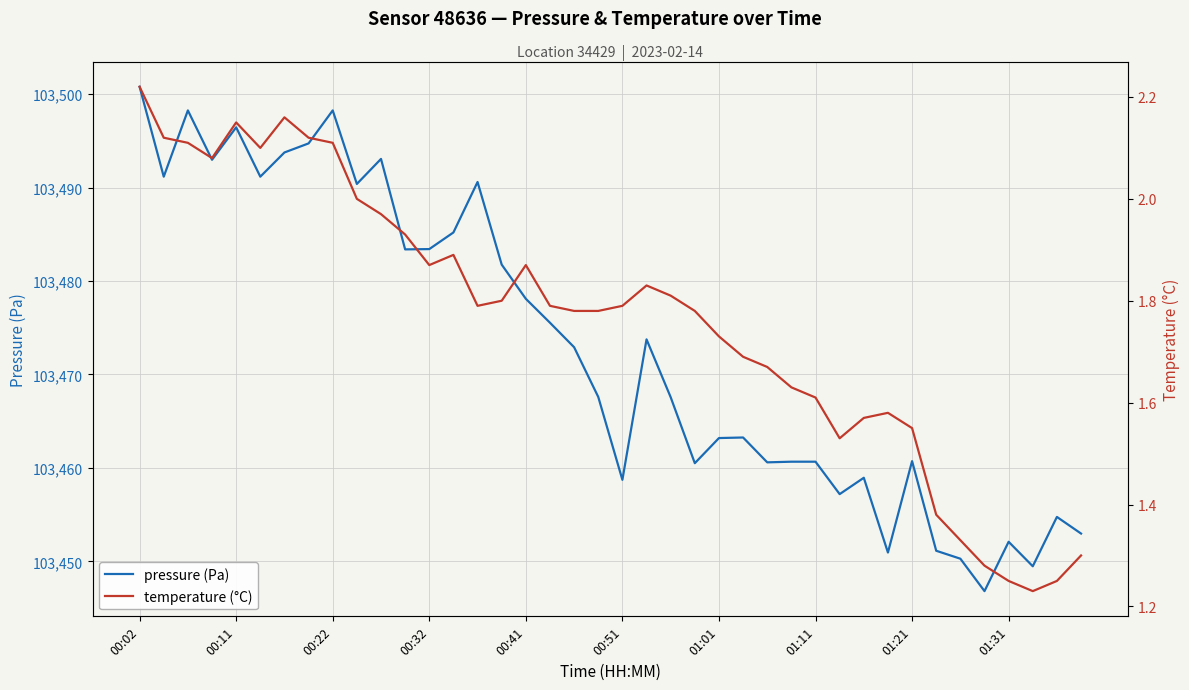

At which label does pressure (Pa) reach its peak?

00:02